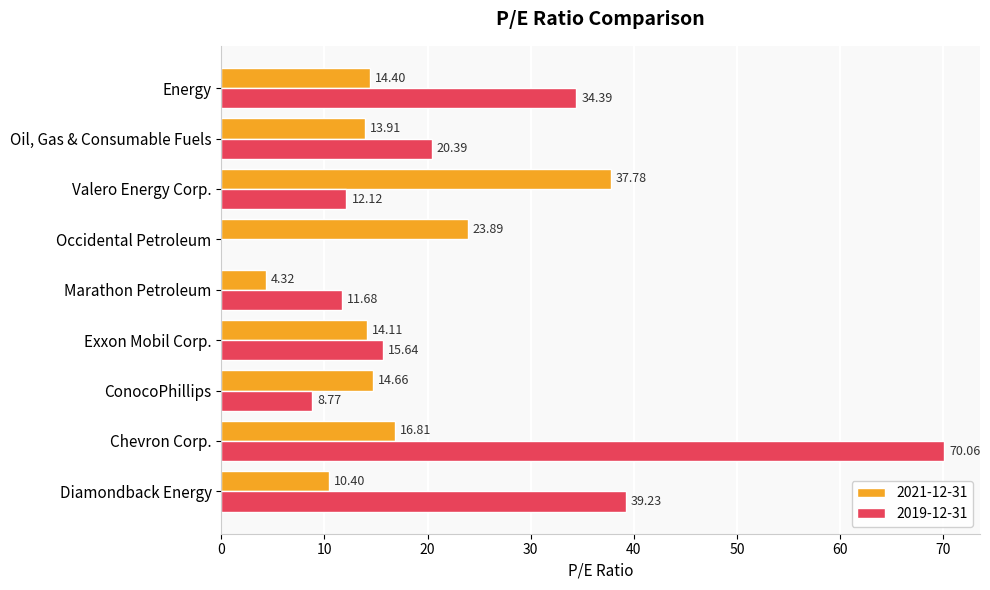

What is the average value of the 2019-12-31 series?

23.6